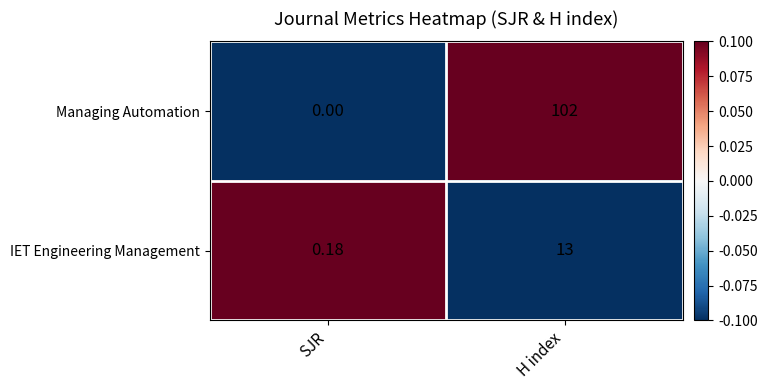

At which label is IET Engineering Management closest to 6?

SJR